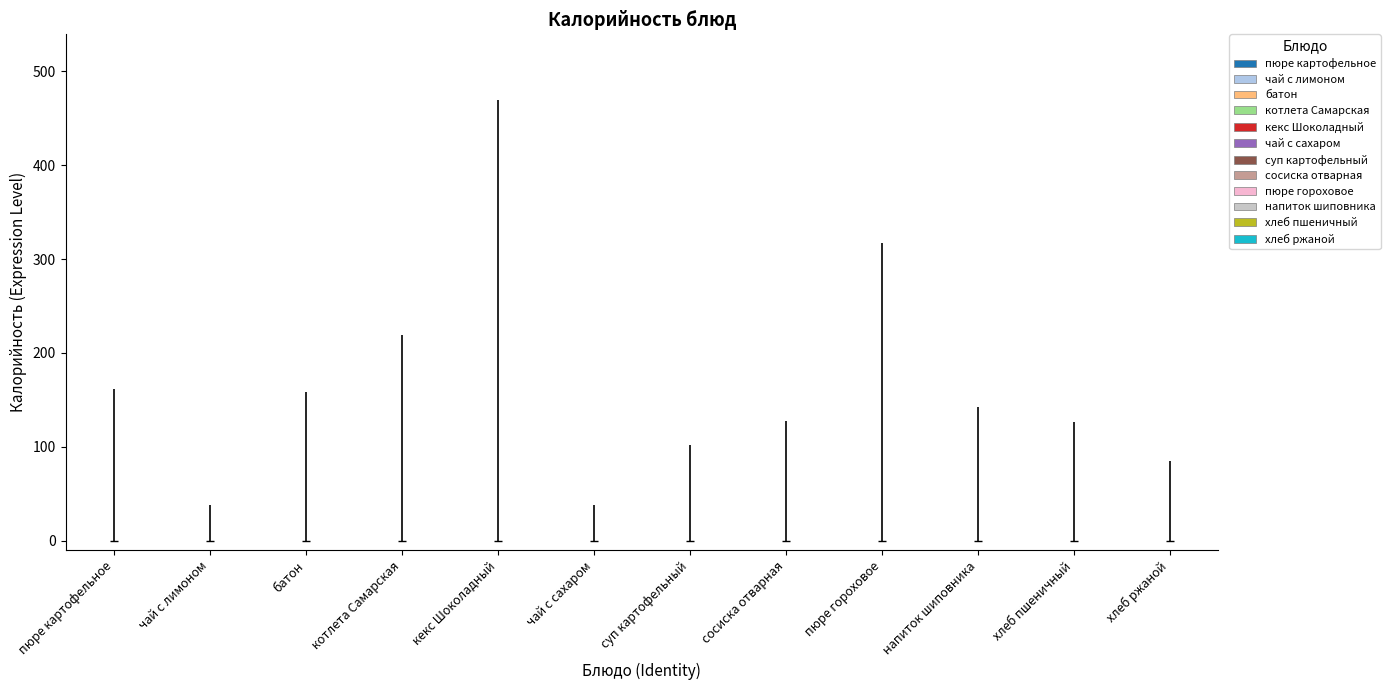

True or false: Белки and Калорийность cross at least once.

False